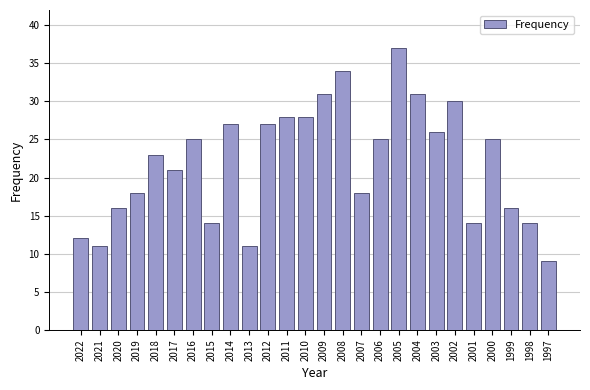

Reading right to left, transcribe all the data shown in this chart.

9	14	16	25	14	30	26	31	37	25	18	34	31	28	28	27	11	27	14	25	21	23	18	16	11	12